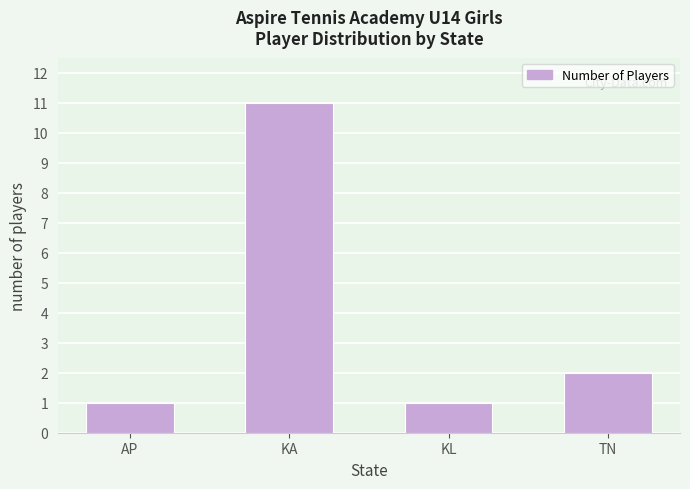

Between KA and KL, which is larger?

KA